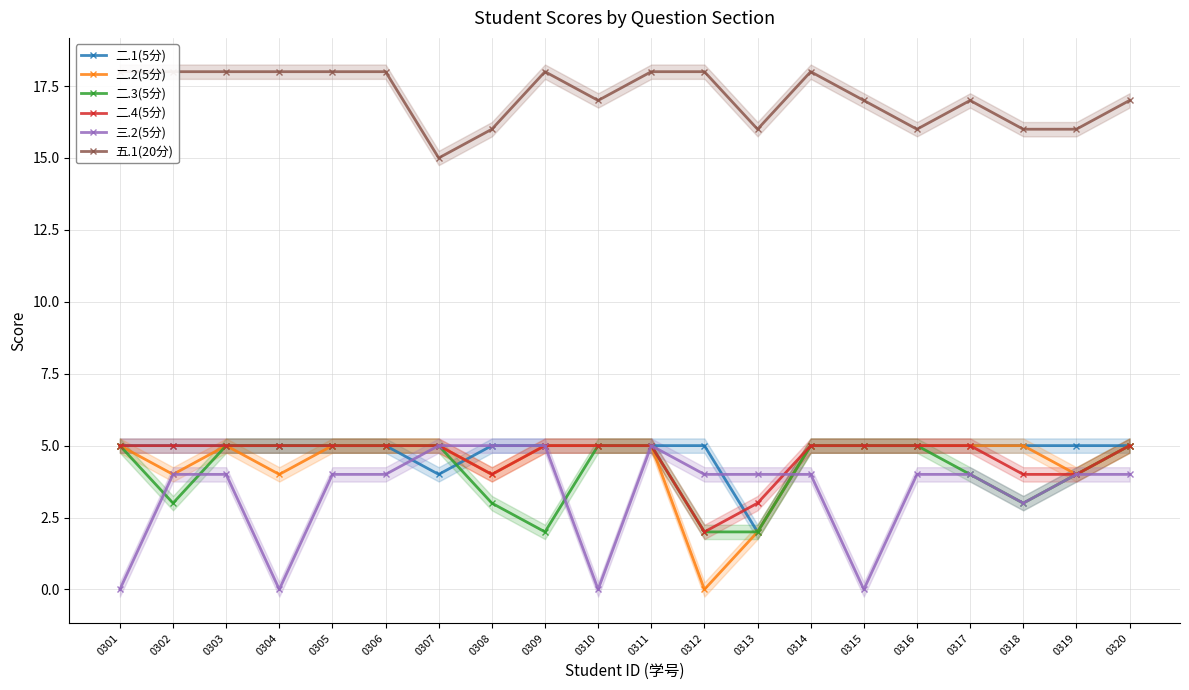

How many 二.1(5分) values are between 5 and 6?

18